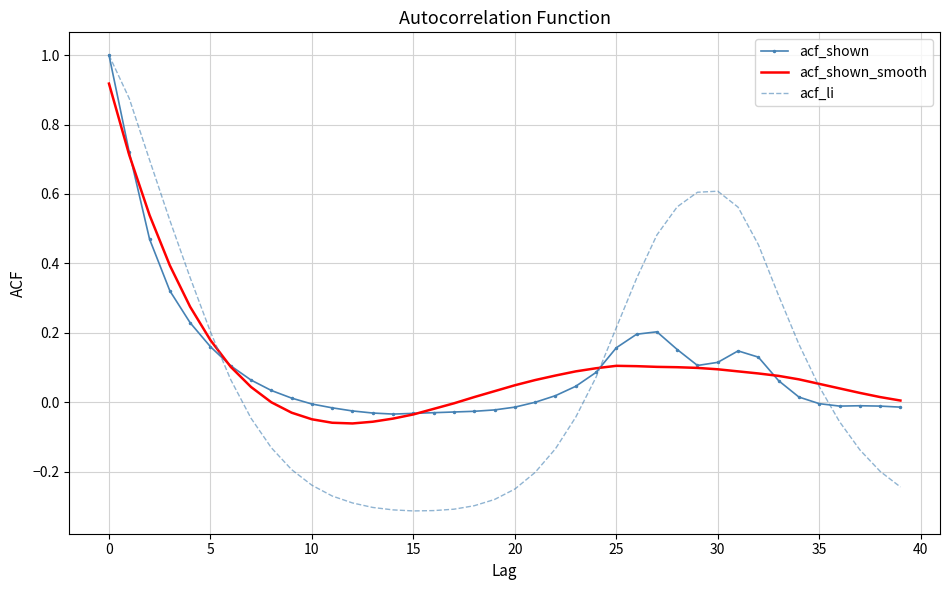

What is the sum of all acf_li values?

3.6